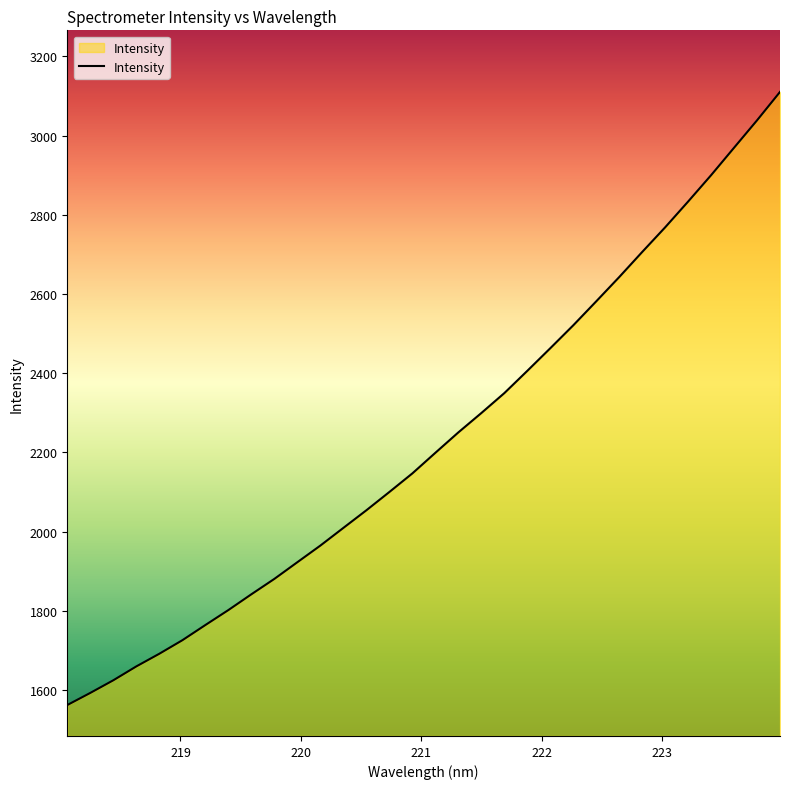

What is the difference between the maximum and minimum values?

1548.2